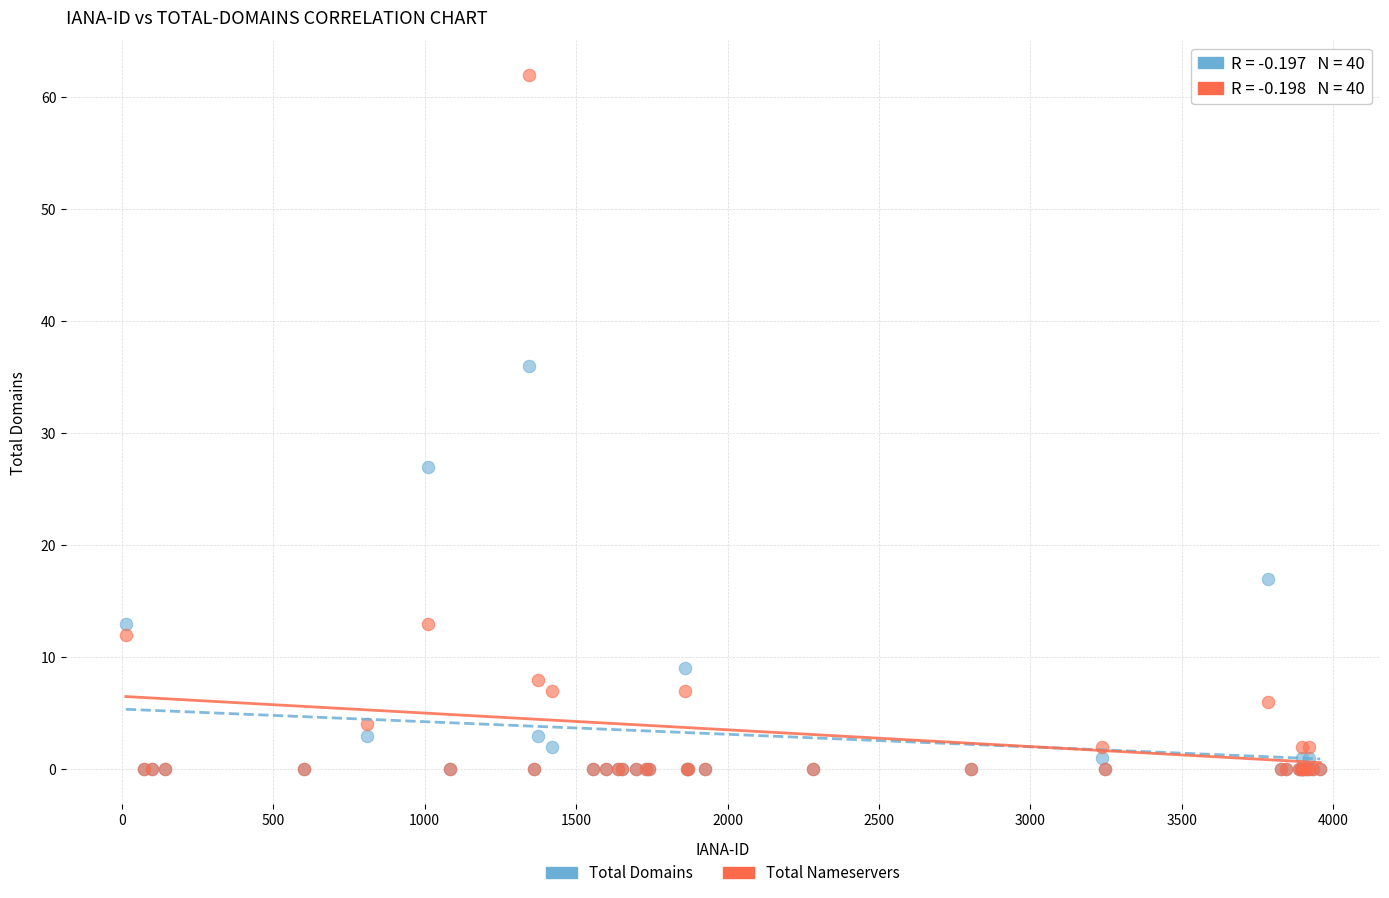

In the Total Nameservers series, what Y value is closest to 31?

13